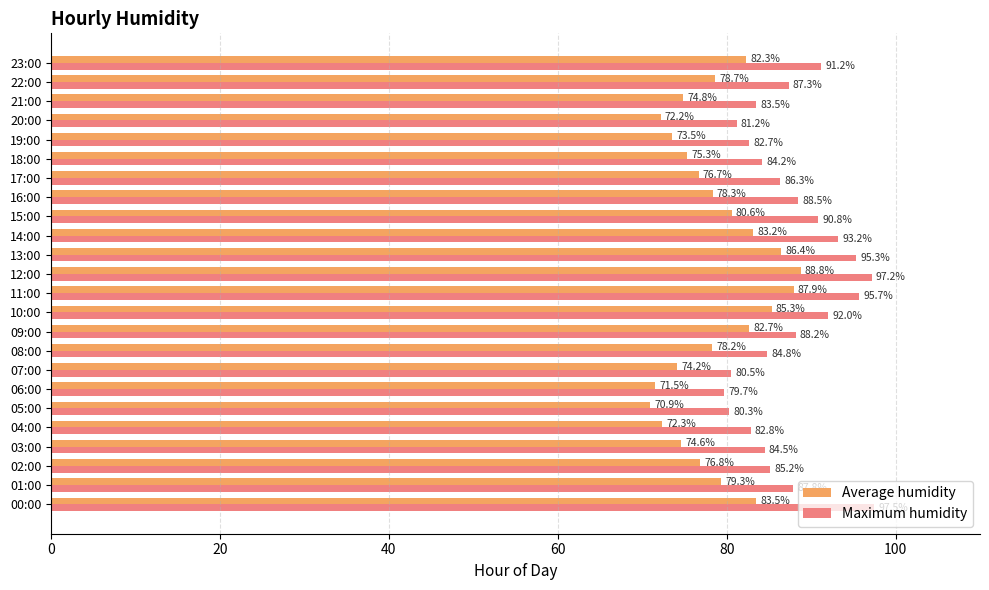

How many values in the Maximum humidity series are below 87?

12